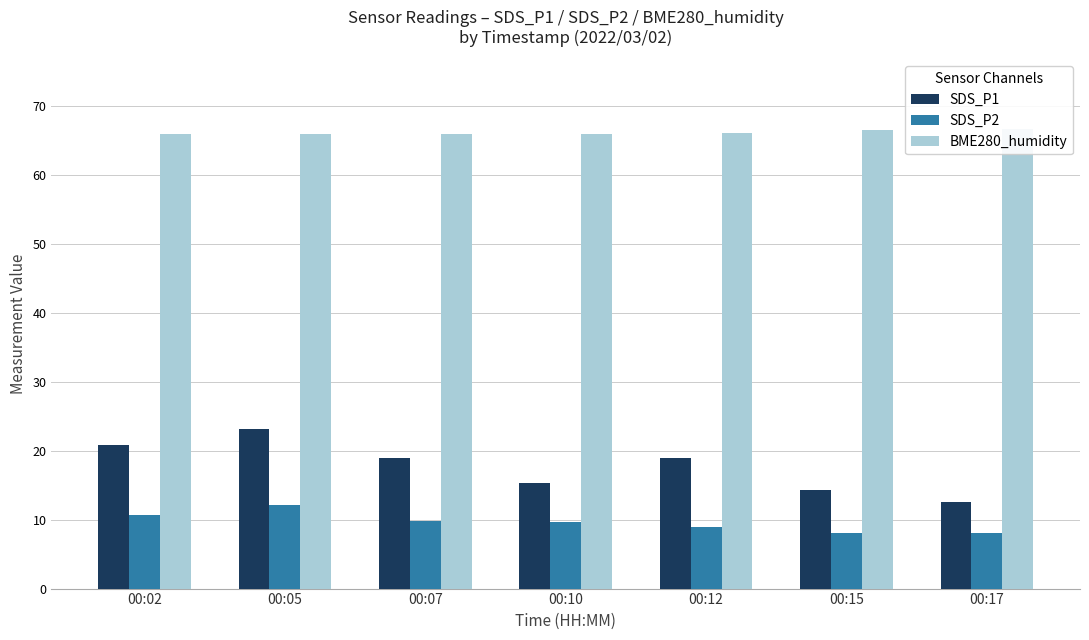

Which category has the lowest value in the SDS_P2 series?

00:17